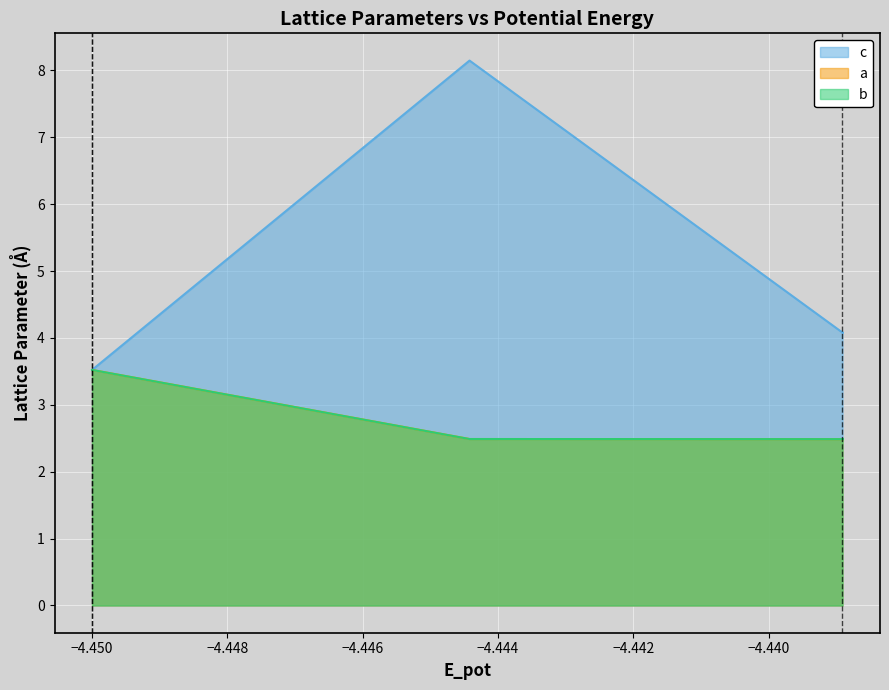

What are all the series names shown in the legend?

c, a, b